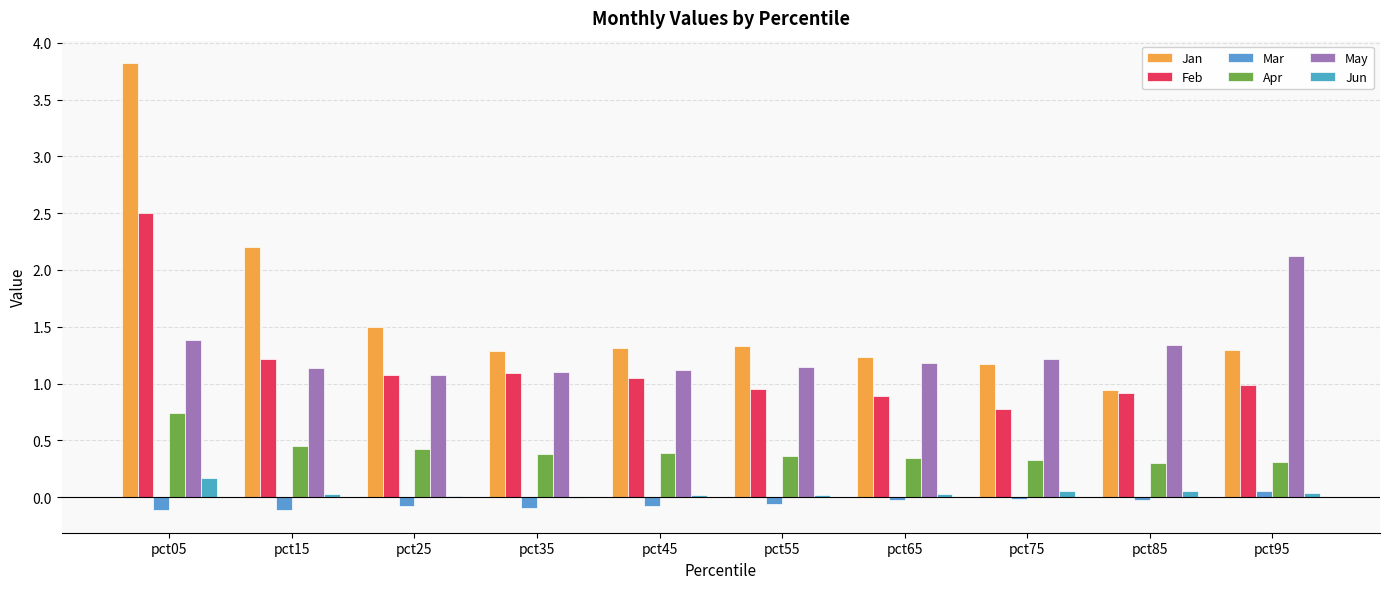

Which series changed the most between pct05 and pct95?

Jan